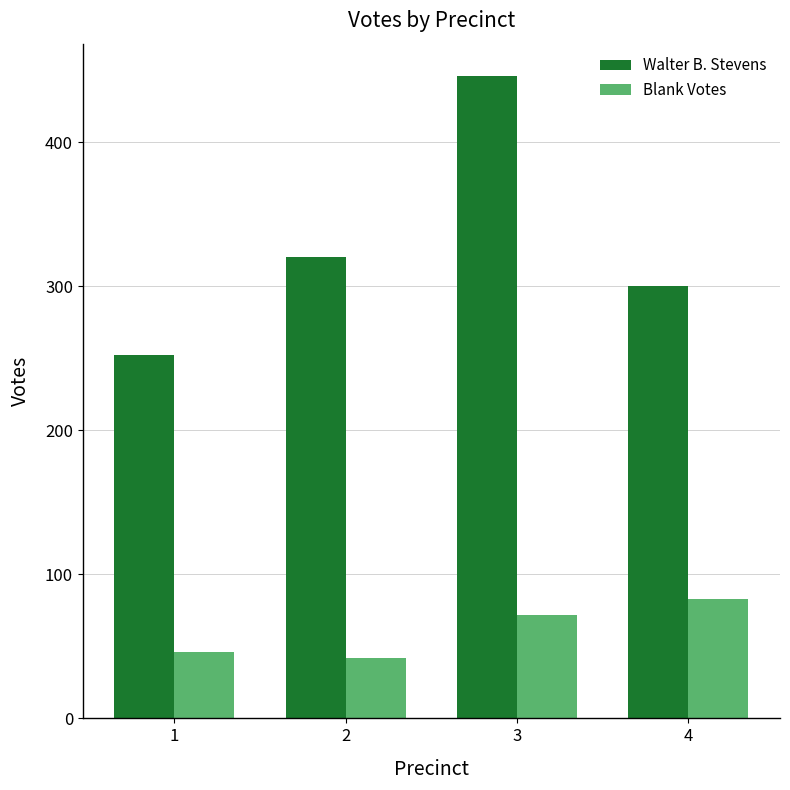

What is the difference between the second highest and minimum values in the Blank Votes series?

30